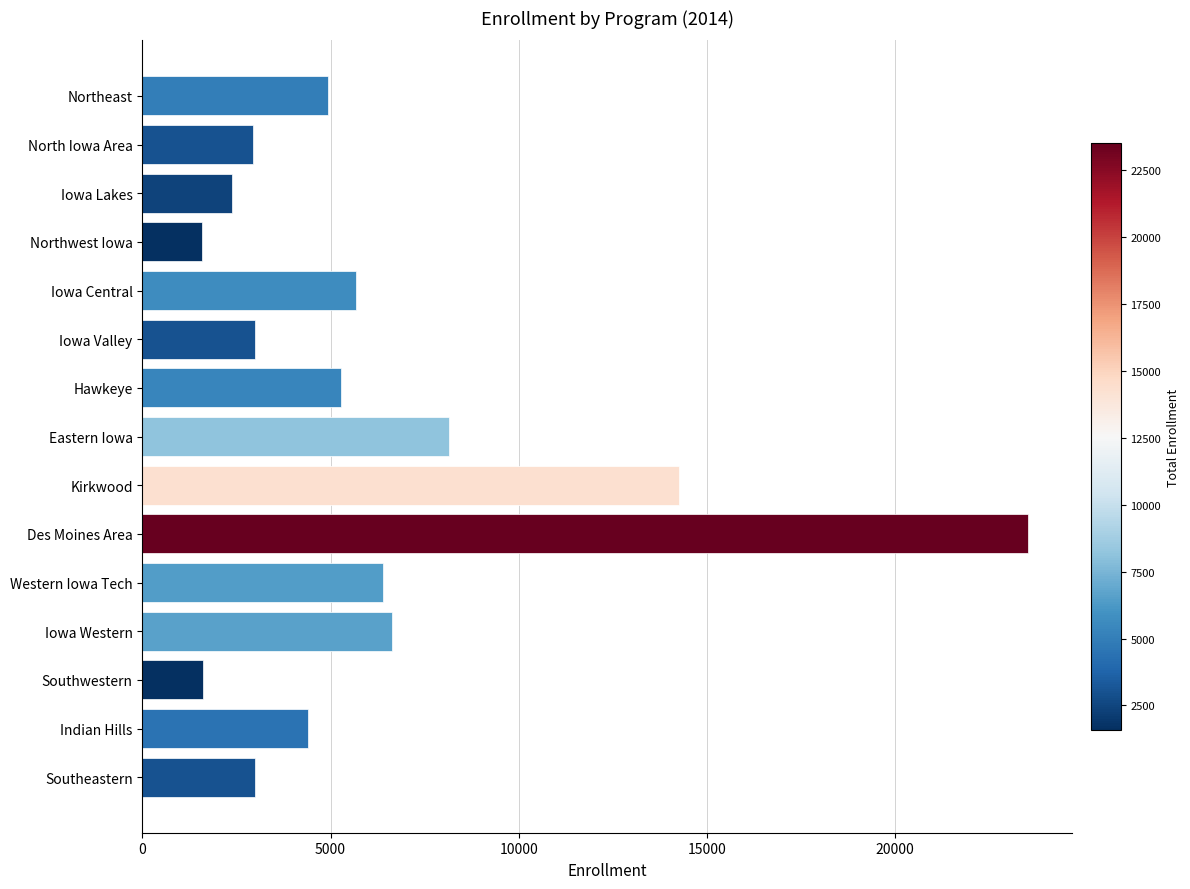

True or false: the data shows 23526 at Des Moines Area.

True